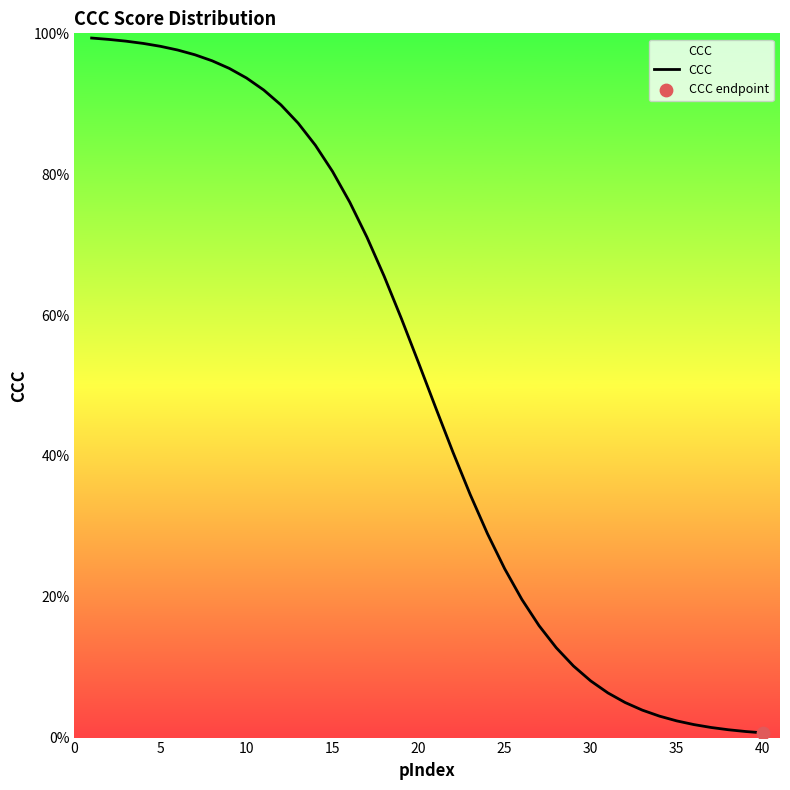

What is the greatest value displayed?

99.3